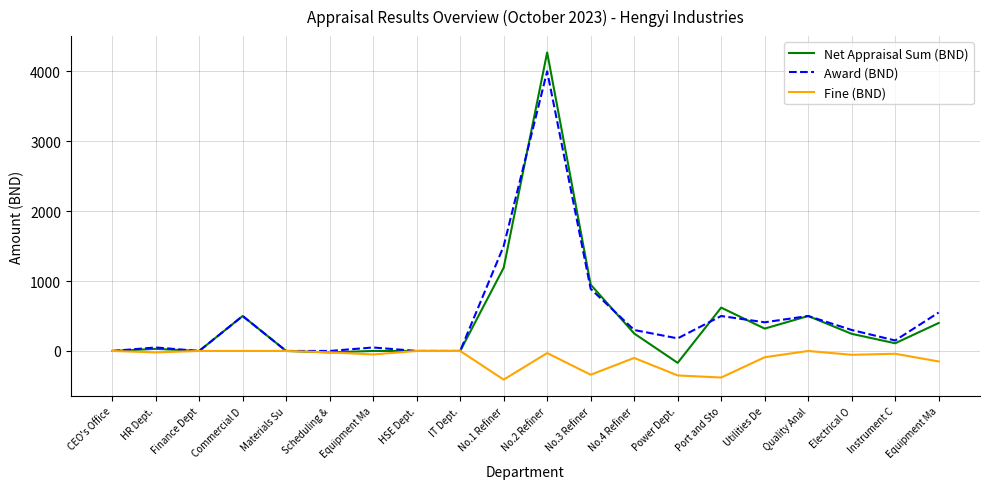

What is the label of the 7th point from the left?

Equipment Ma